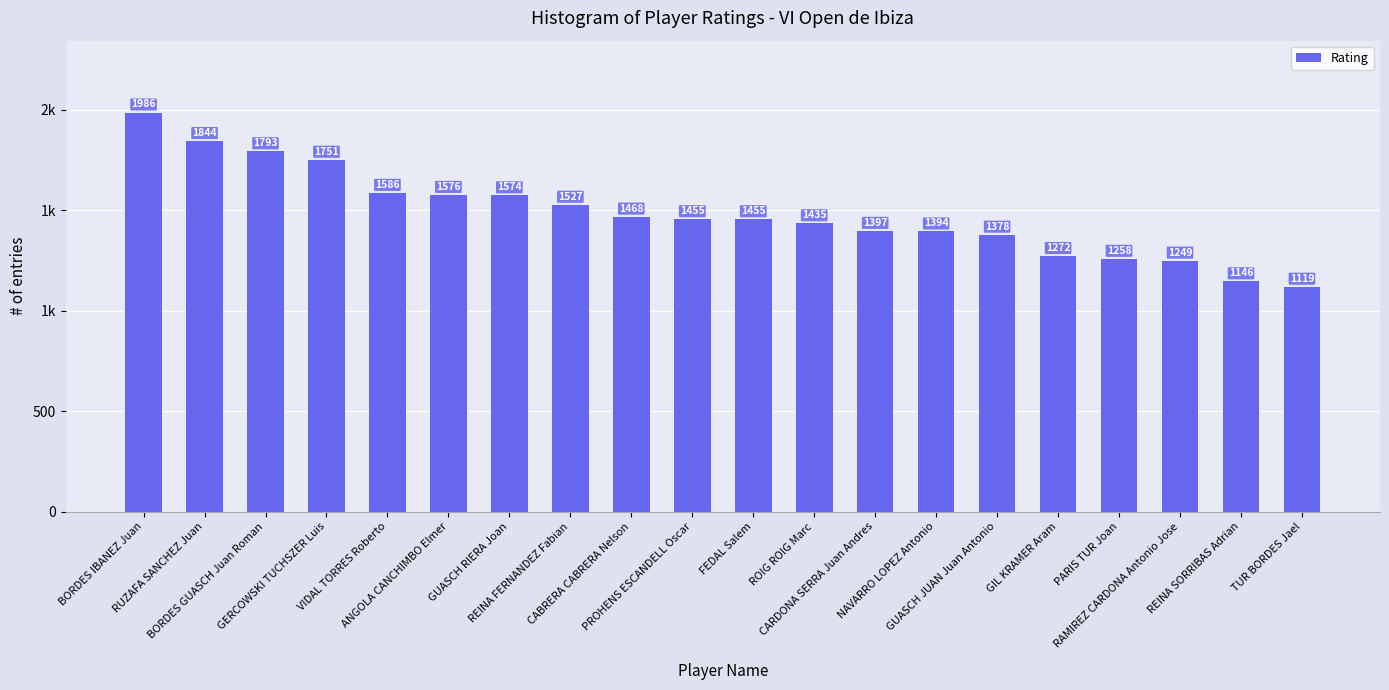

What is the greatest value displayed?

1986